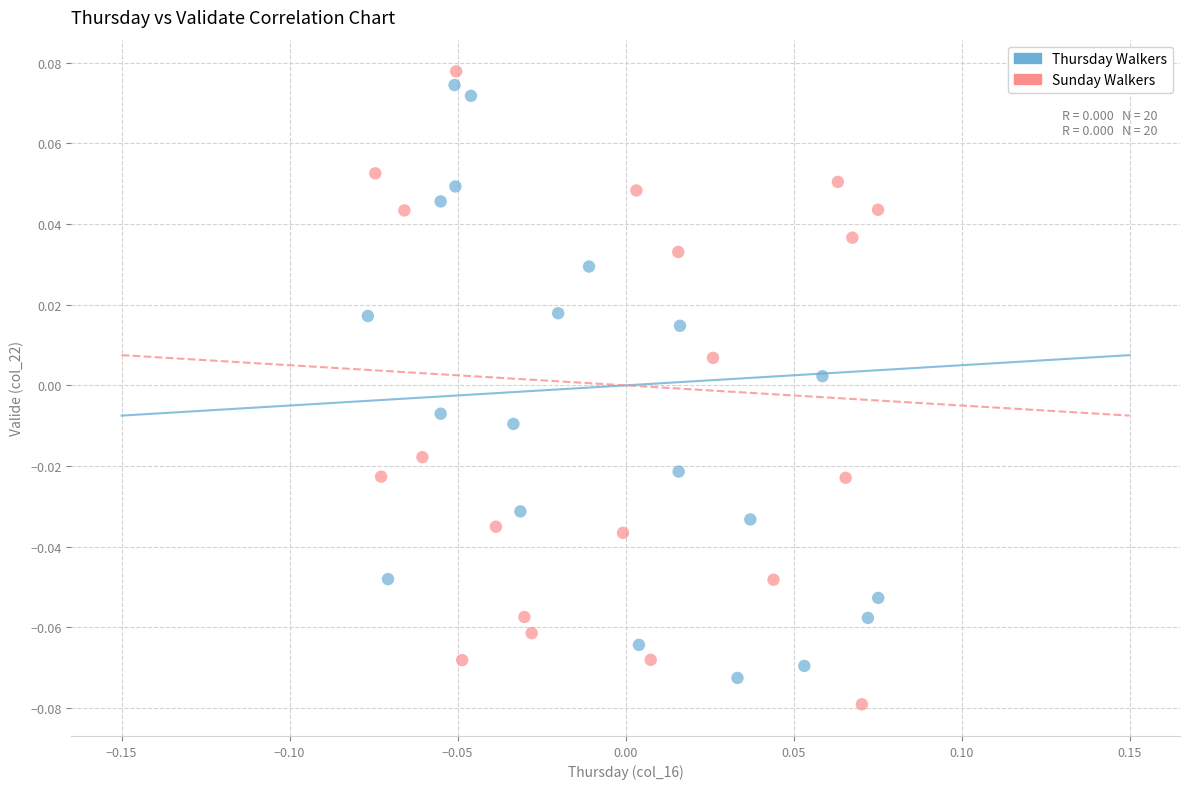

What are all the series names shown in the legend?

Thursday Walkers, Sunday Walkers